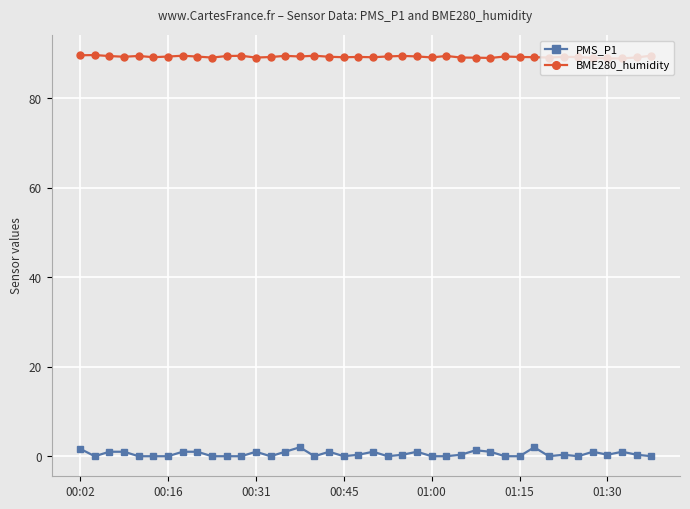

True or false: PMS_P1 and BME280_humidity cross at least once.

False